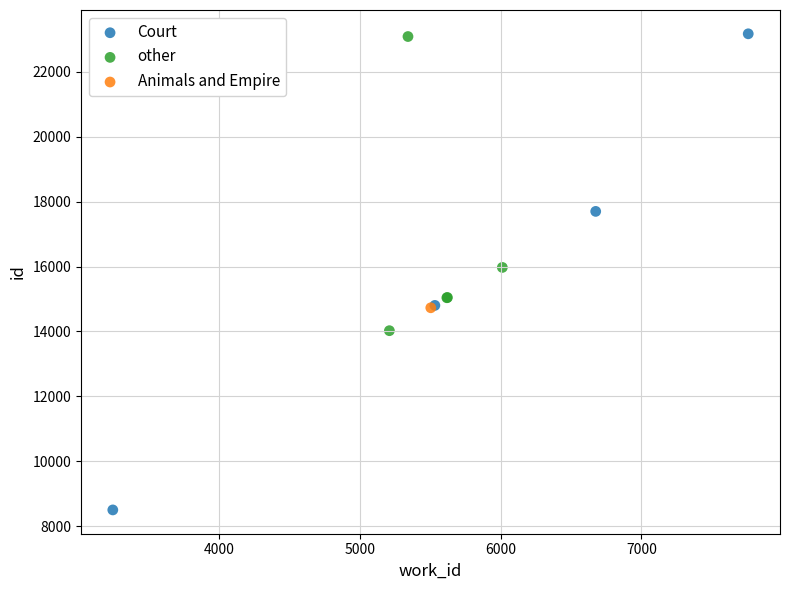

What are all the series names shown in the legend?

Court, other, Animals and Empire